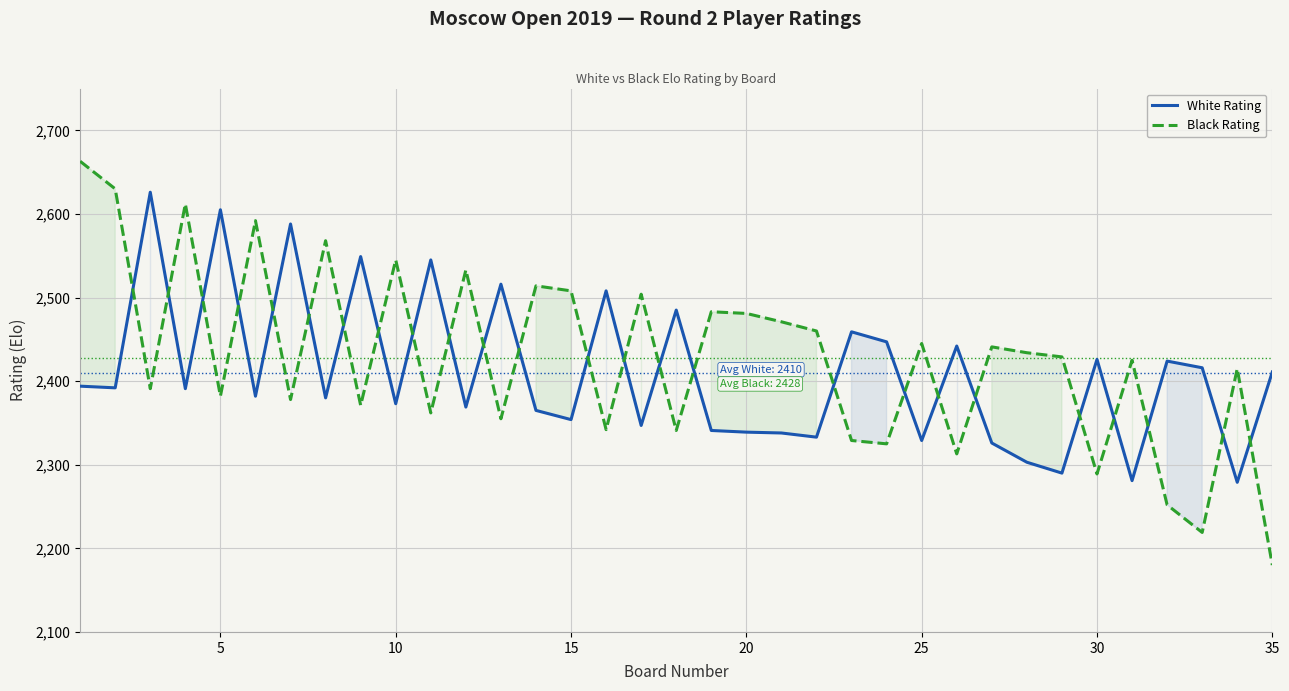

At 35, list the series in order from largest to smallest.

White Rating, Black Rating